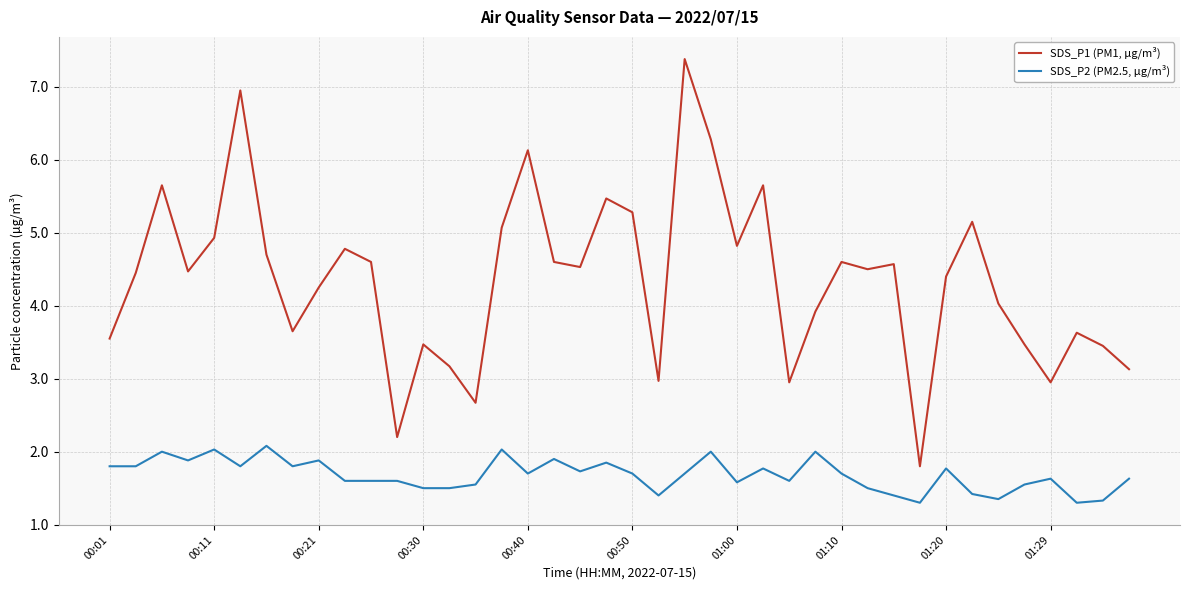

Rank the series by their maximum value, from lowest to highest.

SDS_P2 (PM2.5, µg/m³), SDS_P1 (PM1, µg/m³)